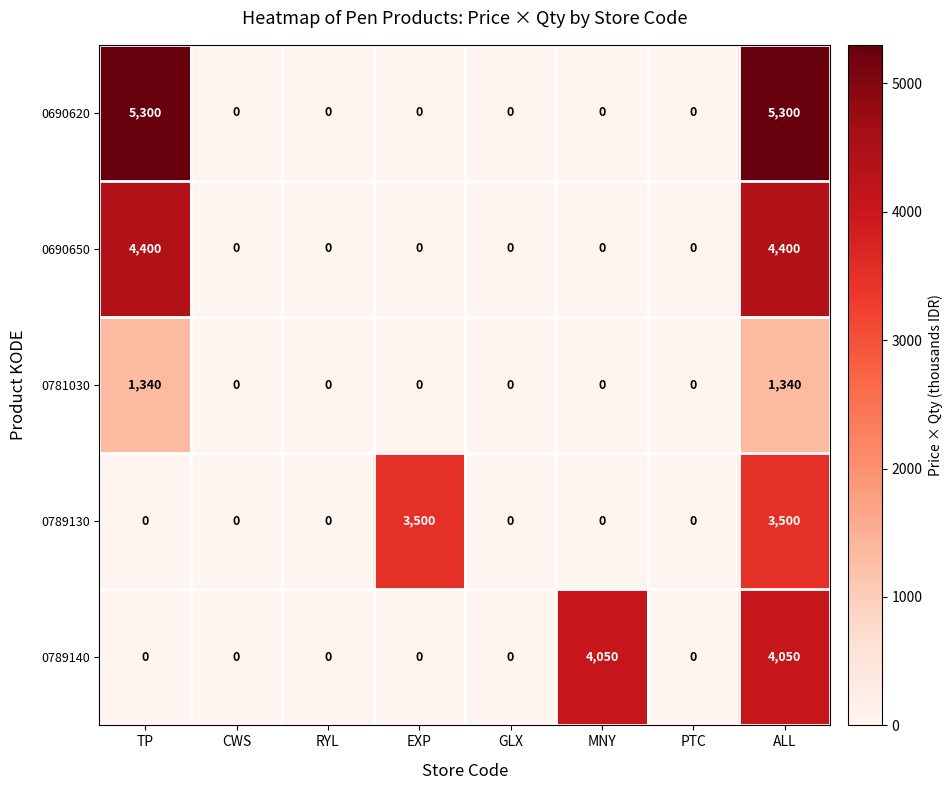

What is the difference between the 0781030 values at ALL and GLX?

1340